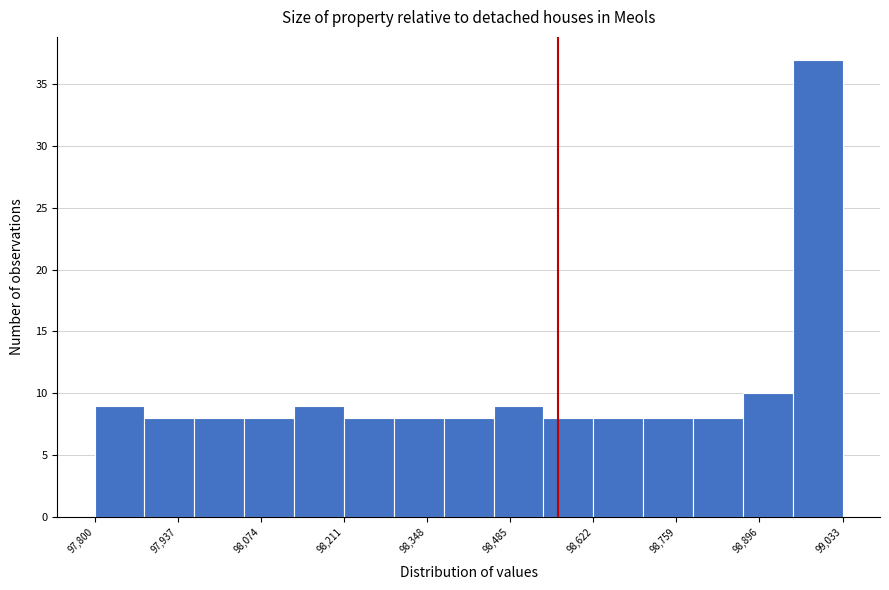

Reading left to right, list every bar in this chart as the range it spans on the x-axis followed by its height. Neither the bar edges nor the heights are printed on the chart, so give them approximately, as read against the axes.

97800 to 97880: 9
97880 to 97960: 8
97960 to 98040: 8
98040 to 98120: 8
98120 to 98220: 9
98220 to 98300: 8
98300 to 98380: 8
98380 to 98460: 8
98460 to 98540: 9
98540 to 98620: 8
98620 to 98700: 8
98700 to 98780: 8
98780 to 98860: 8
98860 to 98960: 10
98960 to 99040: 37